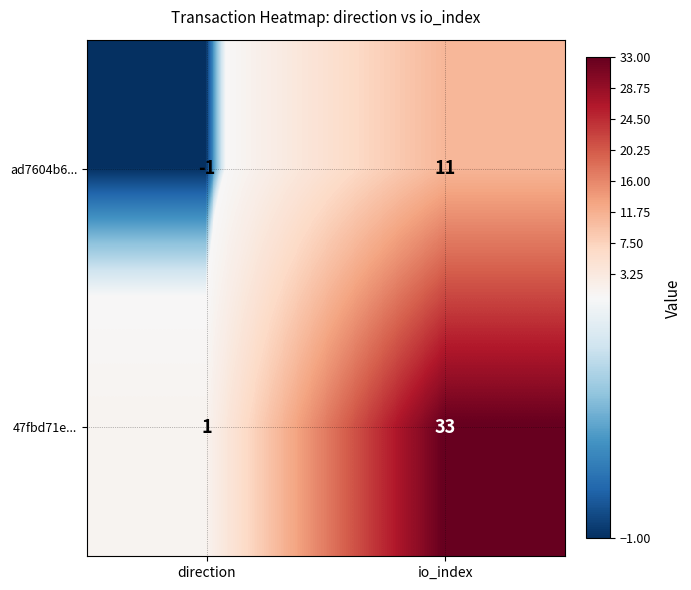

Which series changed the most between direction and io_index?

47fbd71e...